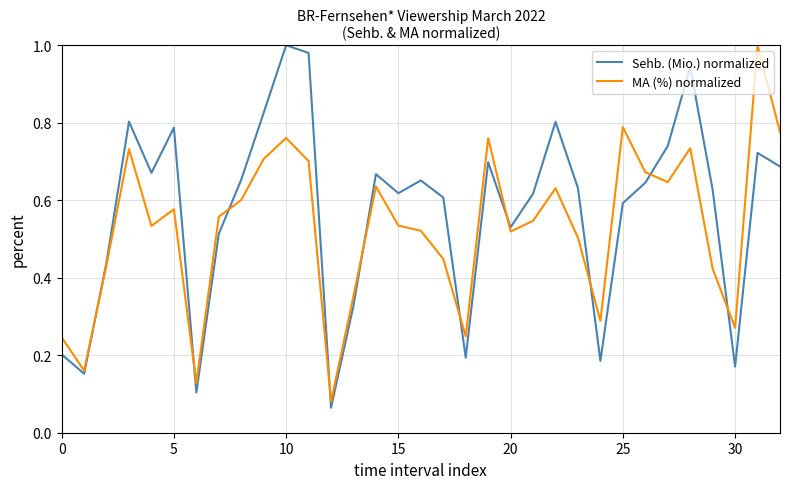

Rank the series by their average value, from lowest to highest.

MA (%) normalized, Sehb. (Mio.) normalized